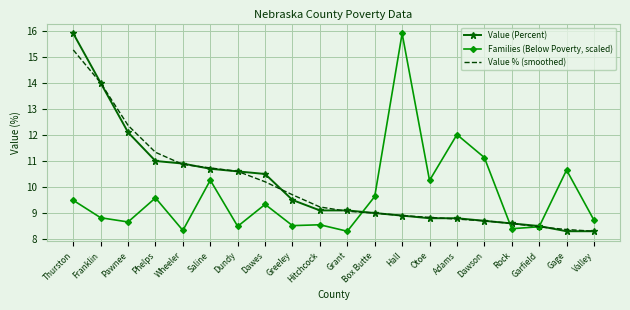

Between Wheeler and Dawson, which series saw the biggest shift?

Families (Below Poverty, scaled)